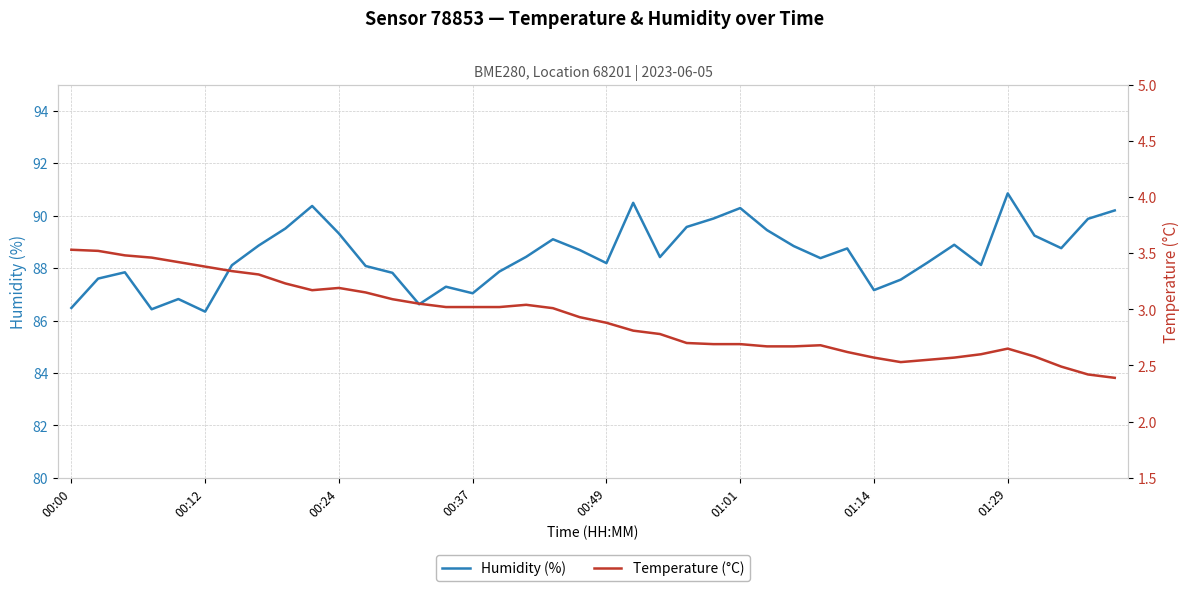

At 17, list the series in order from largest to smallest.

humidity, temperature